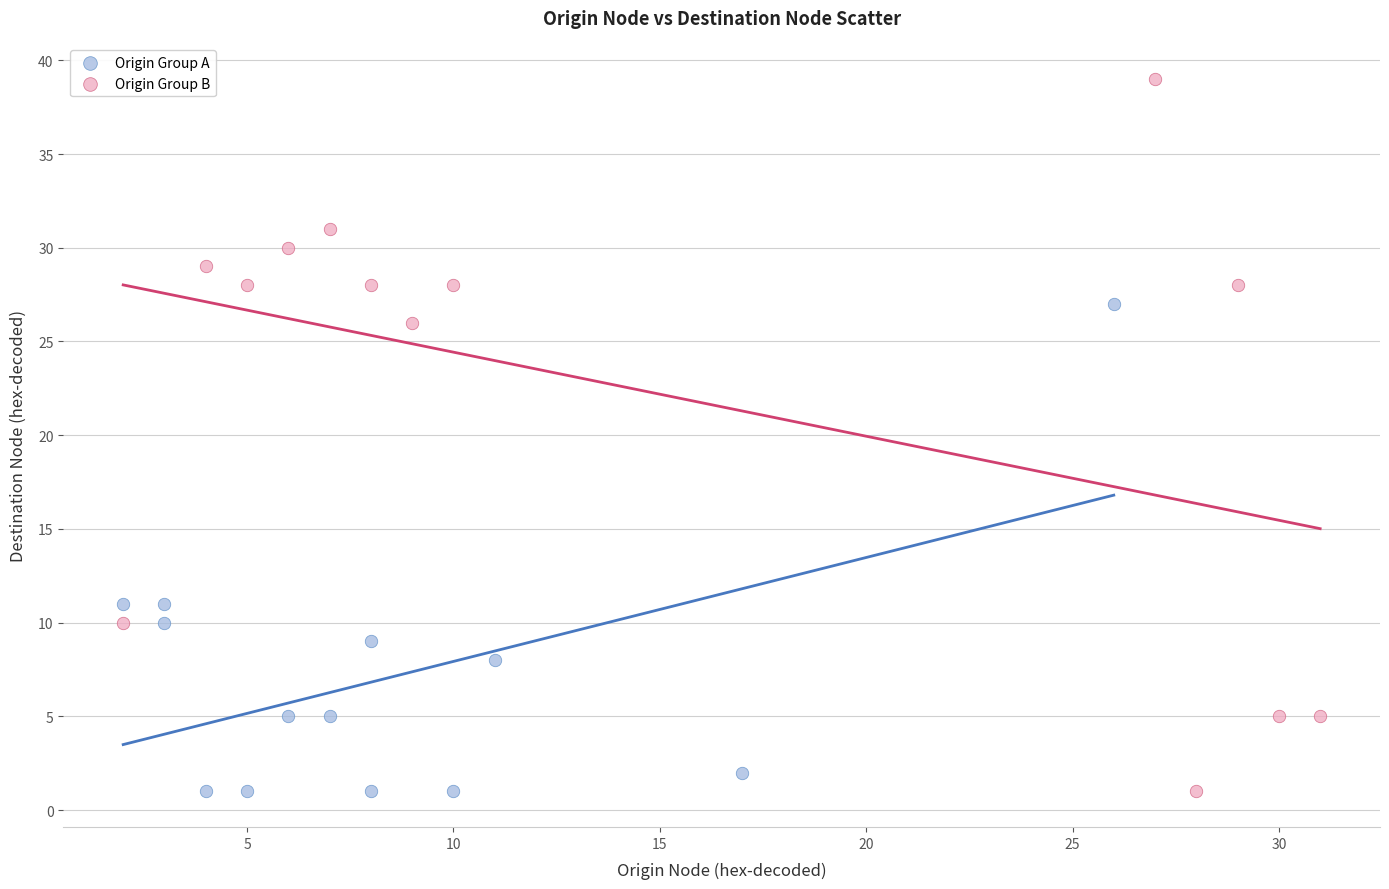

Which series has the largest Y range (max minus min)?

Origin Group B